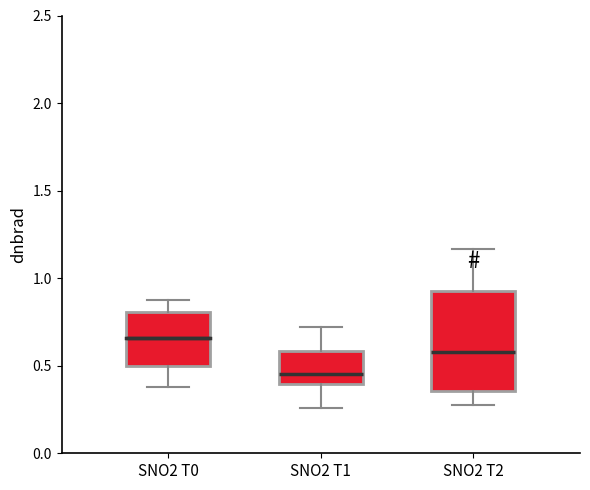

Which box is the tallest, from its lower edge to its upper edge?

SNO2 T2